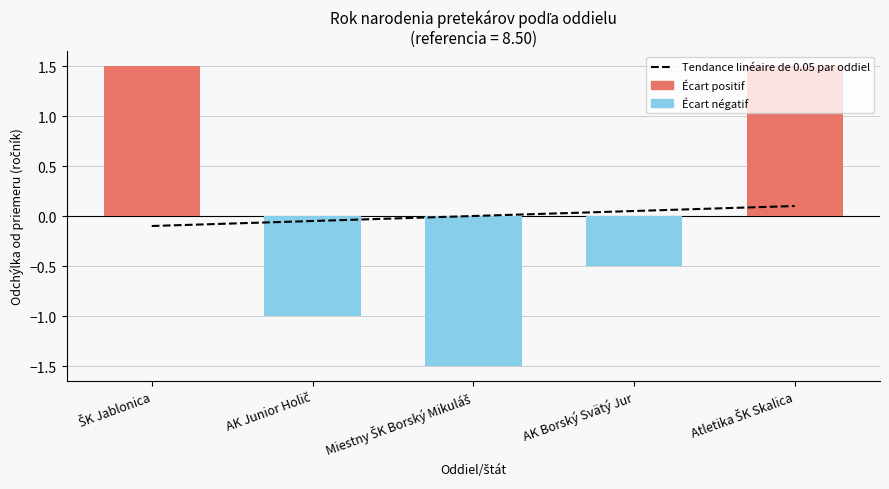

Reading left to right, transcribe all the data shown in this chart.

ŠK Jablonica=-0.1	AK Junior Holič=-0.0	Miestny ŠK Borský Mikuláš=0.0	AK Borský Svätý Jur=0.0	Atletika ŠK Skalica=0.1